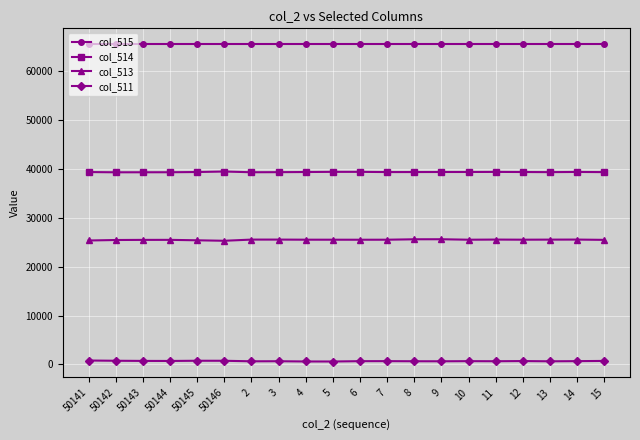

What is the maximum value shown in the chart?

65535